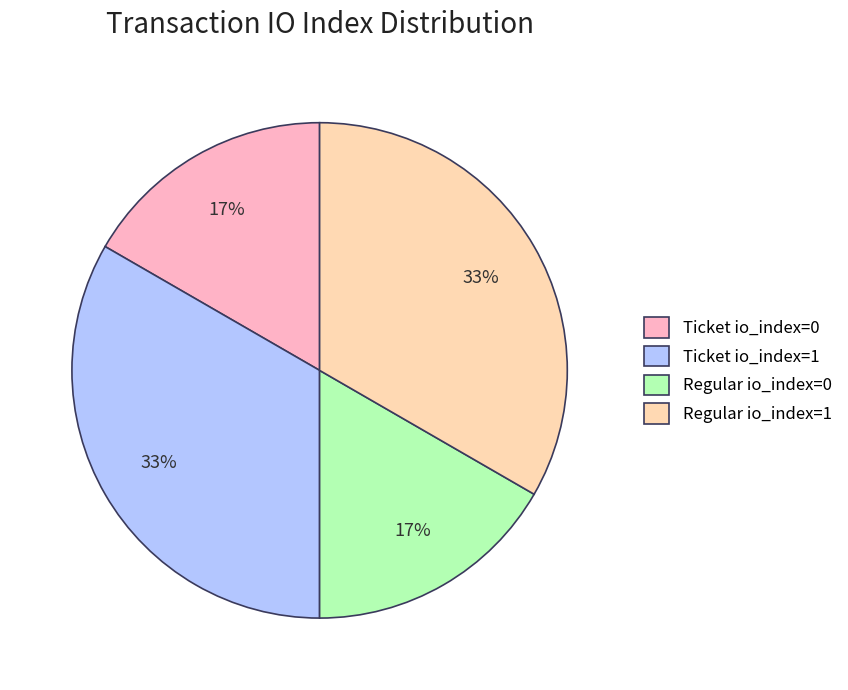

Between Regular io_index=0 and Regular io_index=1, which is larger?

Regular io_index=1